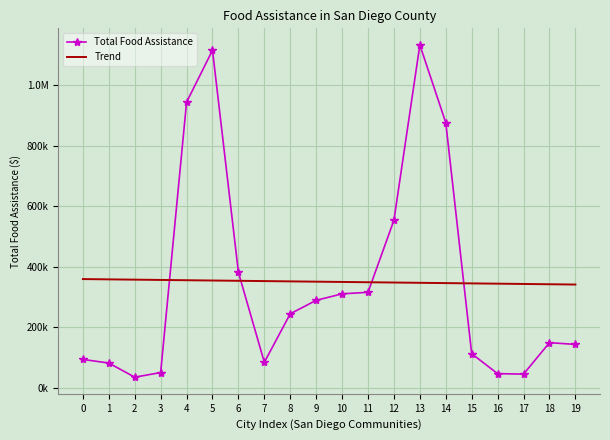

What are all the series names shown in the legend?

Total Food Assistance, Trend